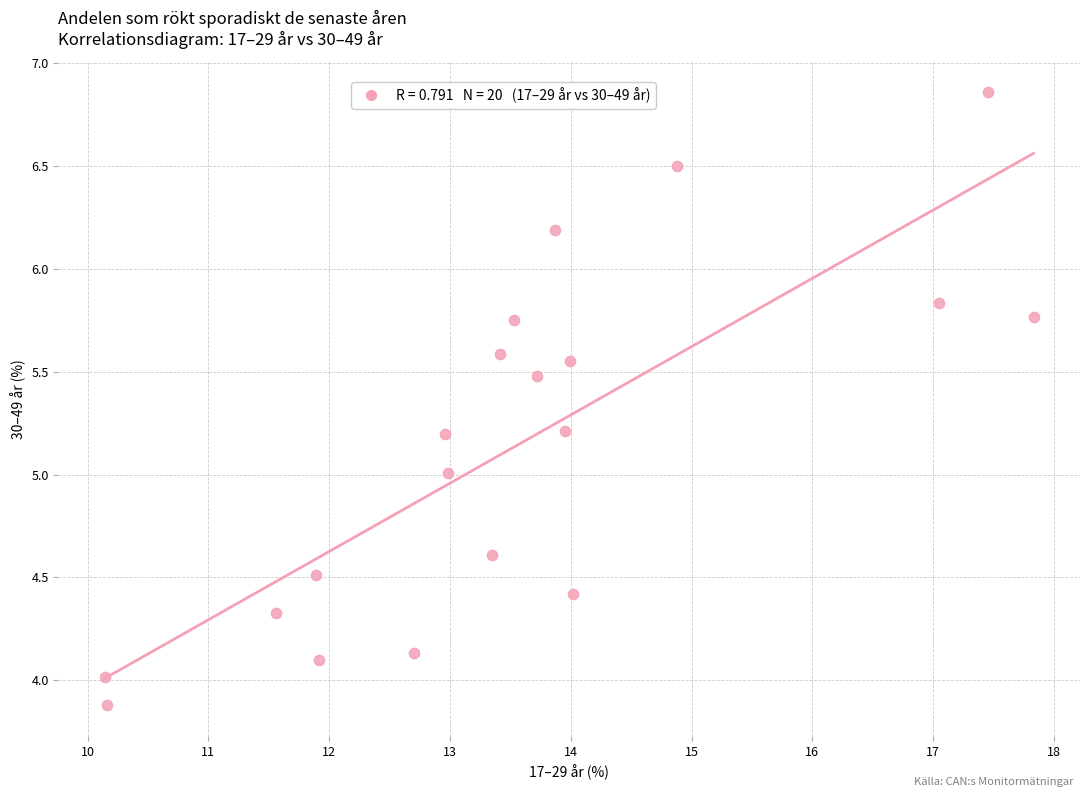

What is the range of Y values (max minus min)?

3.0